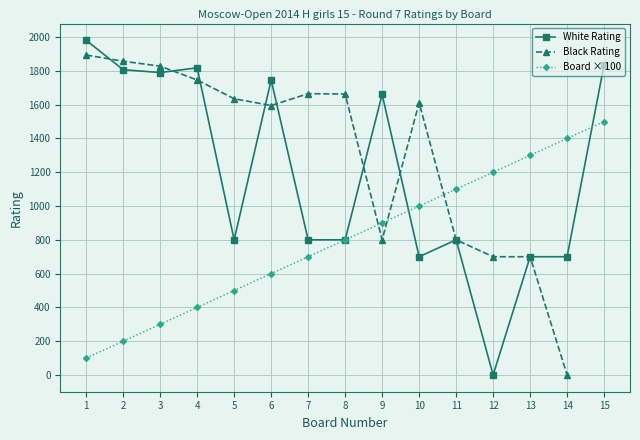

What is the difference between the second highest and second lowest values in the White Rating series?

1137